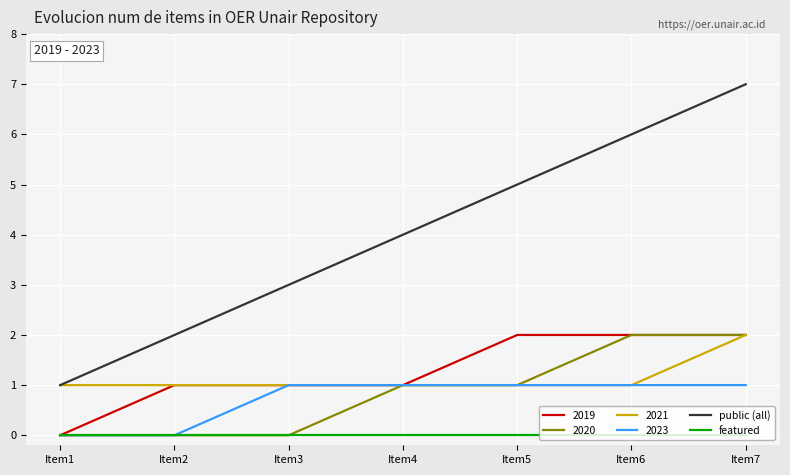

Rank the categories by public (all) value from highest to lowest.

Item7, Item6, Item5, Item4, Item3, Item2, Item1